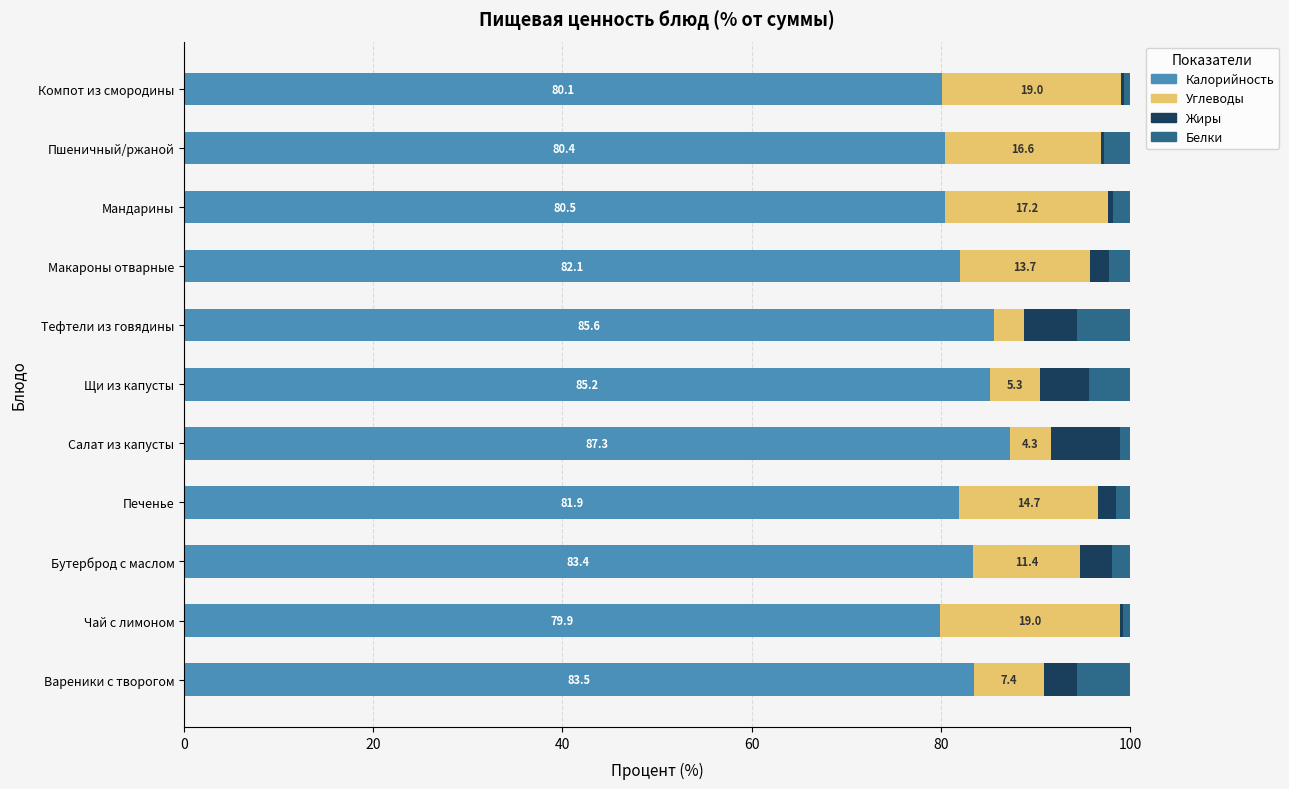

Is it true that Калорийность equals 79.9 at Чай с лимоном?

True